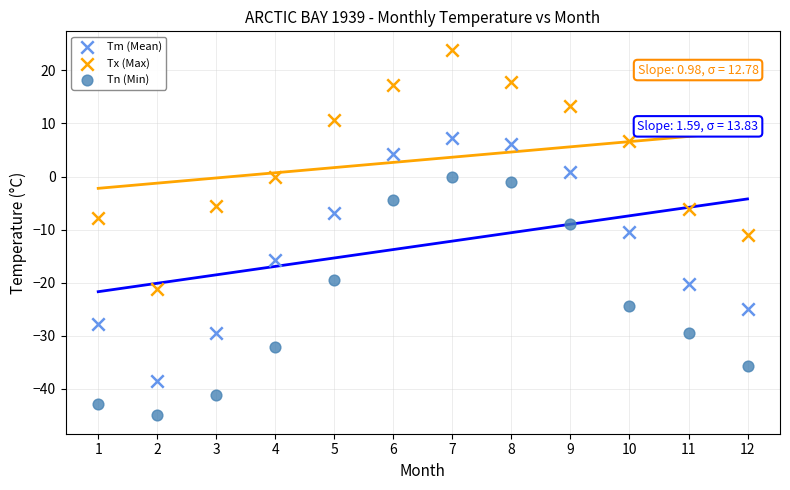

Which series reaches the minimum Y coordinate?

Tn (Min)